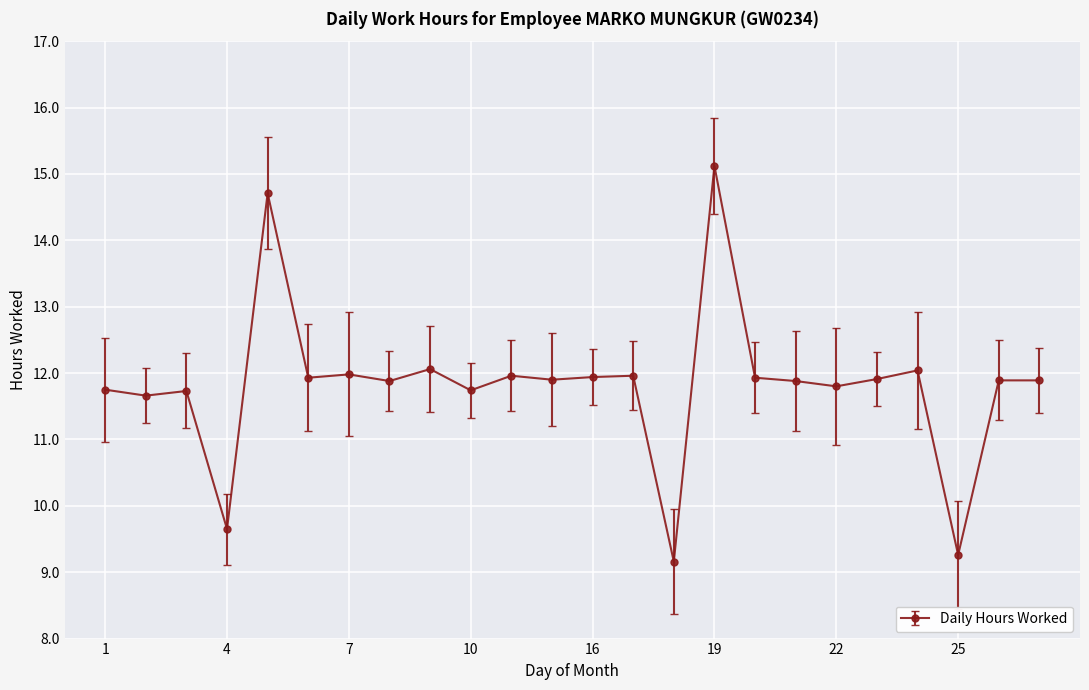

How many data points are less than 11?

3